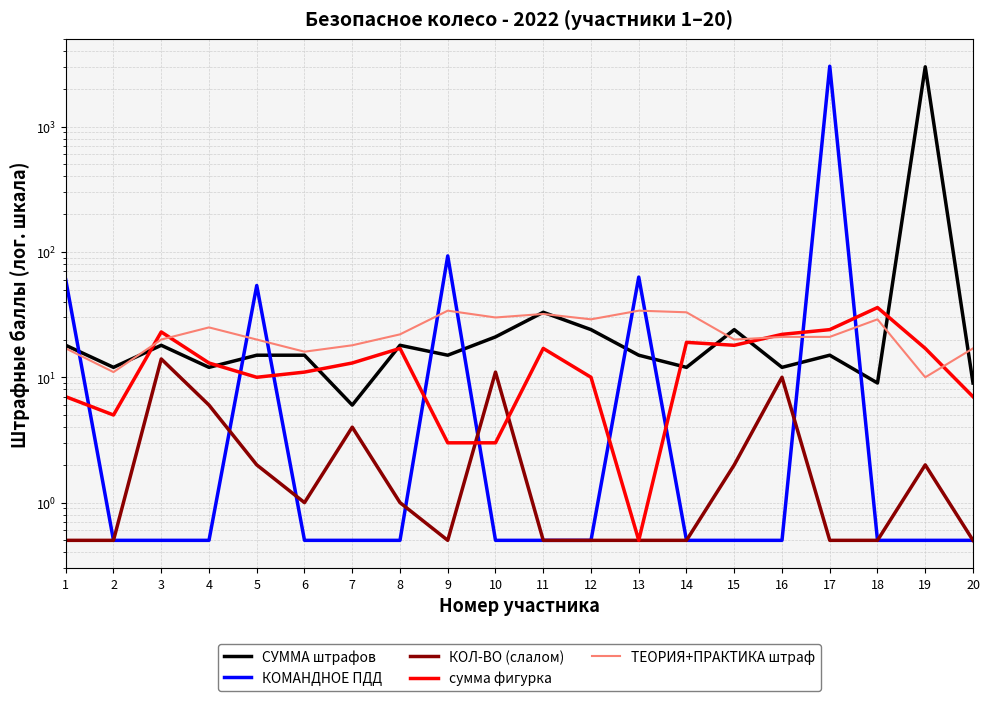

At 16, list the series in order from smallest to largest.

КОМАНДНОЕ ПДД, КОЛ-ВО (слалом), СУММА штрафов, ТЕОРИЯ+ПРАКТИКА штраф, сумма фигурка